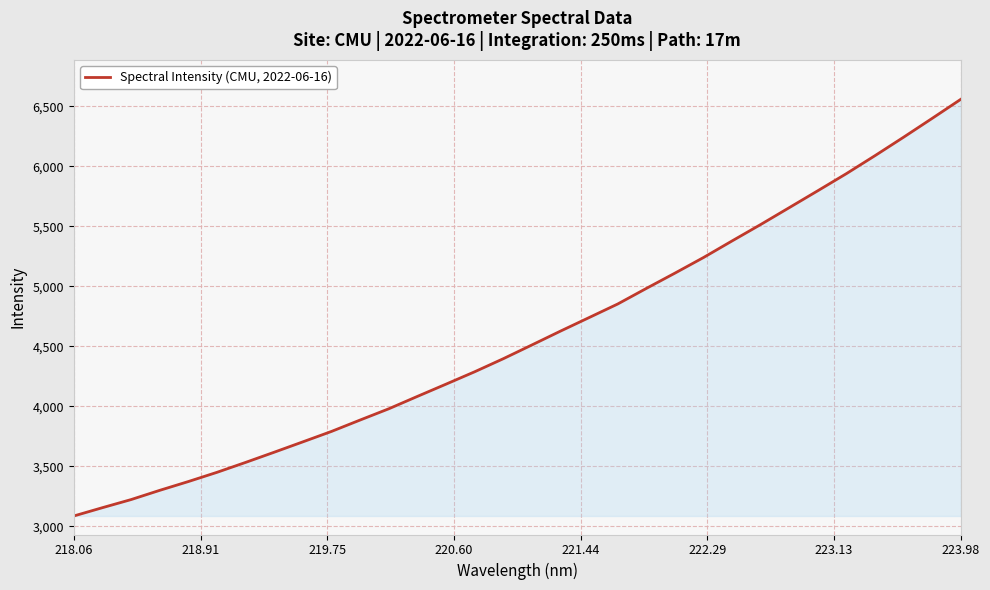

What is the minimum value shown in the chart?

3086.4